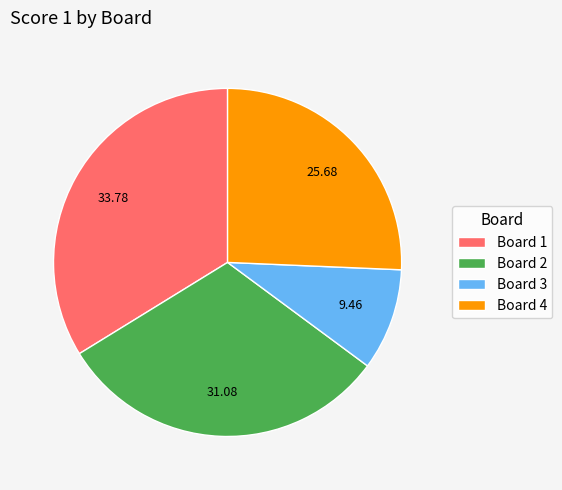

What is the ratio of the value at Board 1 to the value at Board 4?

1.3